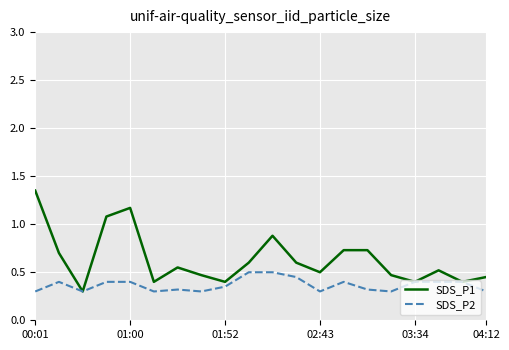

Which series has the widest spread of values?

SDS_P1